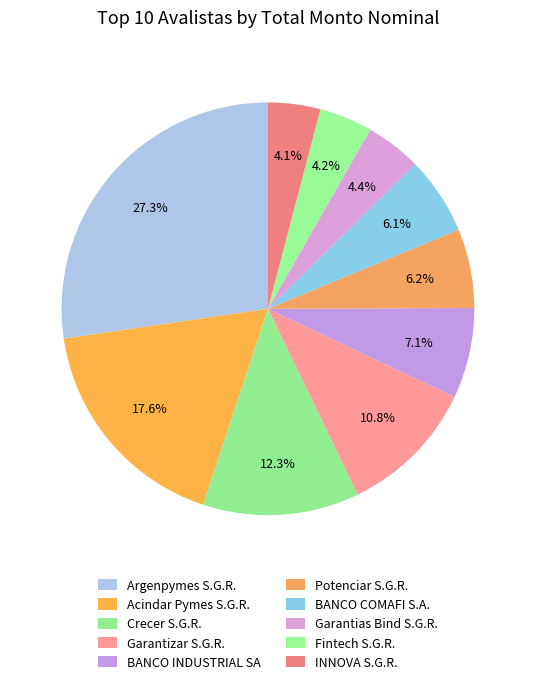

Is there any slice that represents more than half of the pie?

No